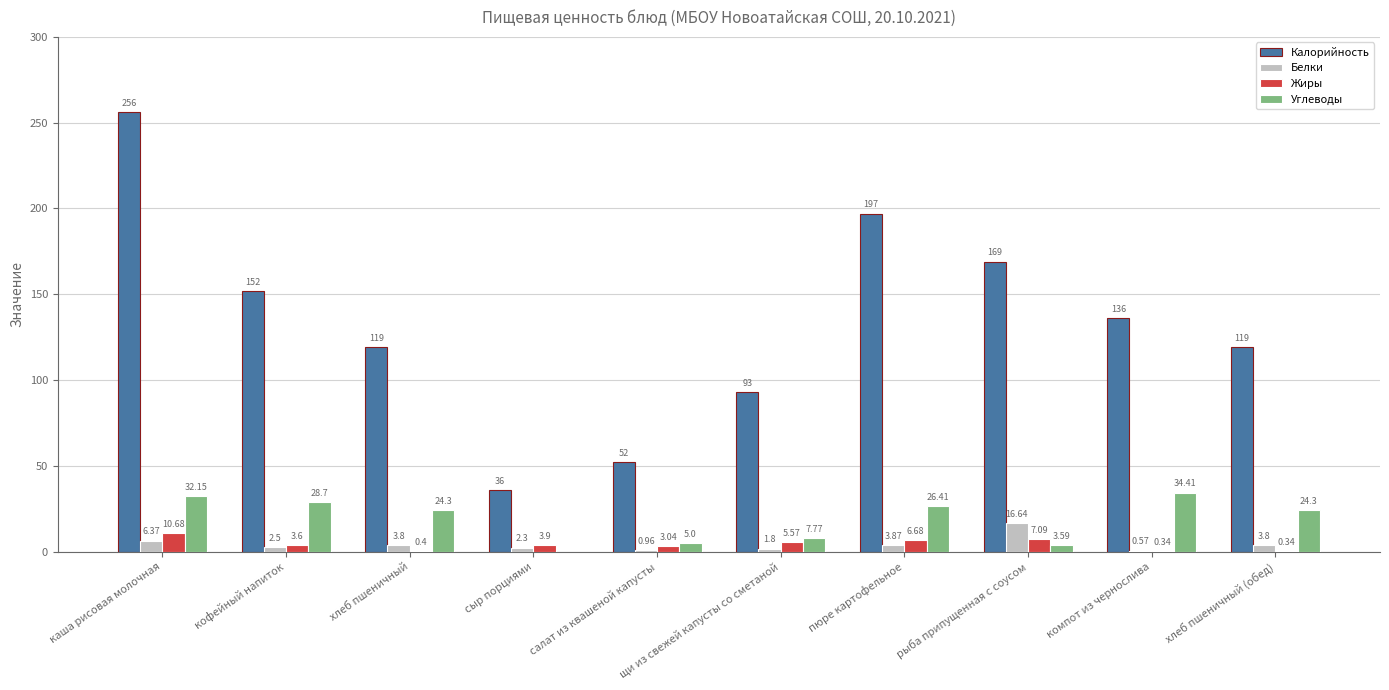

What is the sum of the Калорийность values at сыр порциями and каша рисовая молочная?

292.0